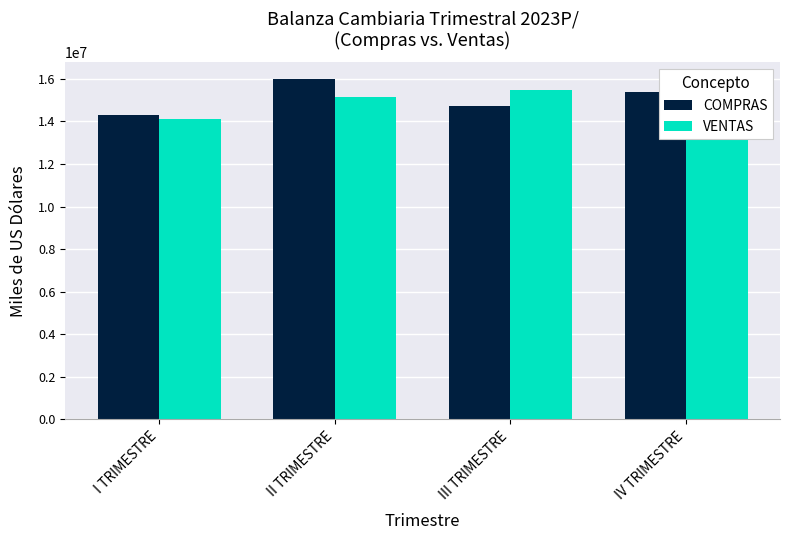

How many values in the COMPRAS series exceed 15389362?

2